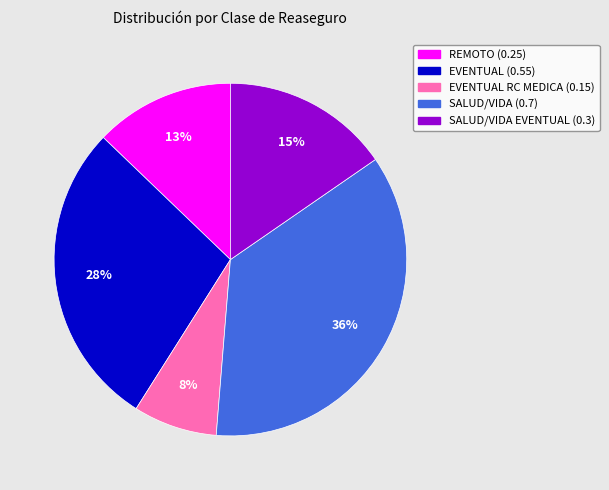

How many segments does this pie chart have?

5